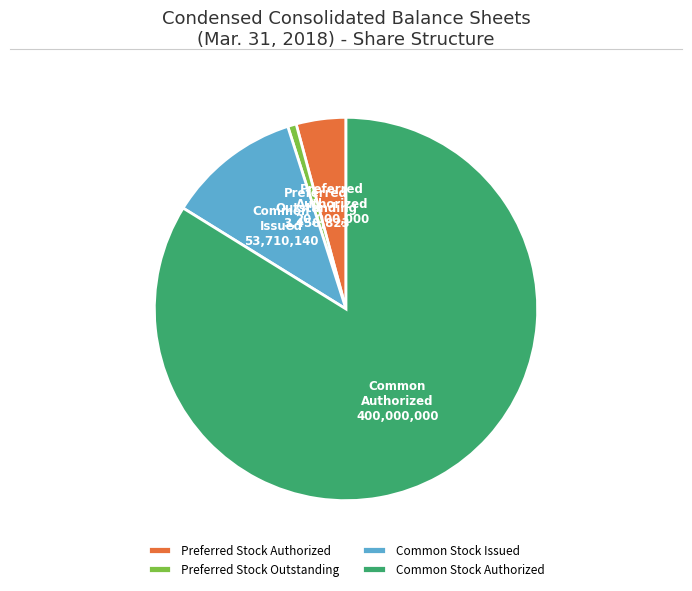

Do Preferred Stock Outstanding and Common Stock Issued together represent more than half of the pie?

No